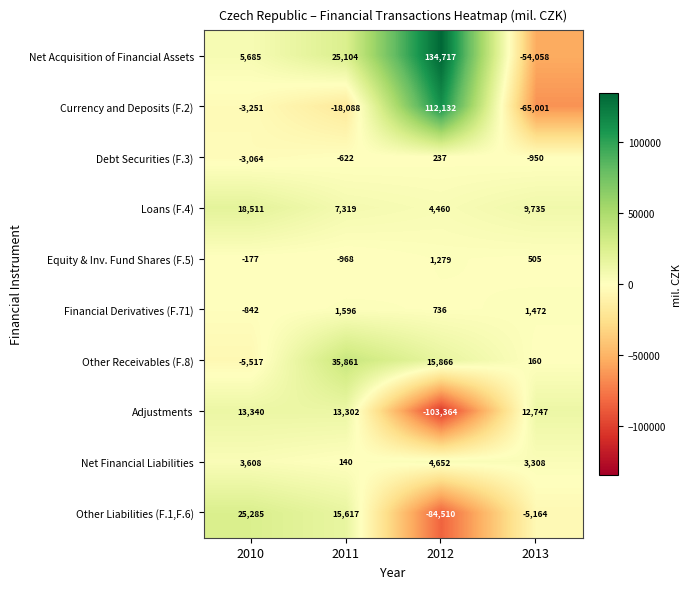

Count the number of categories in the chart.

4